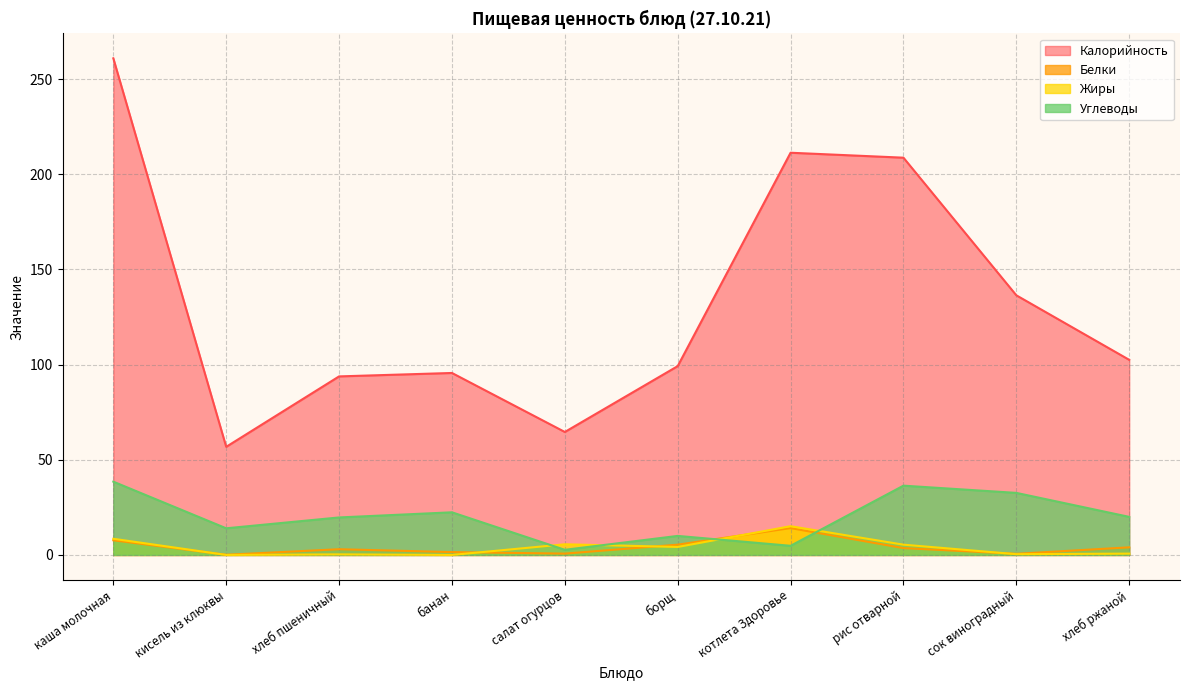

What is the total value across all series at рис отварной?

254.1